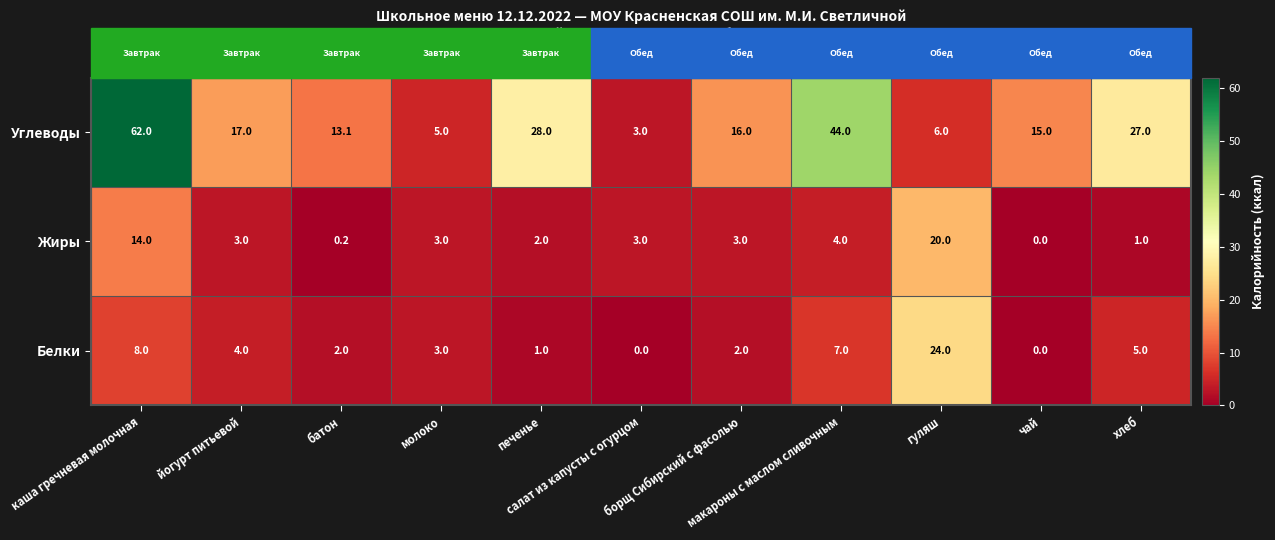

At how many categories does at least one series exceed 20?

5